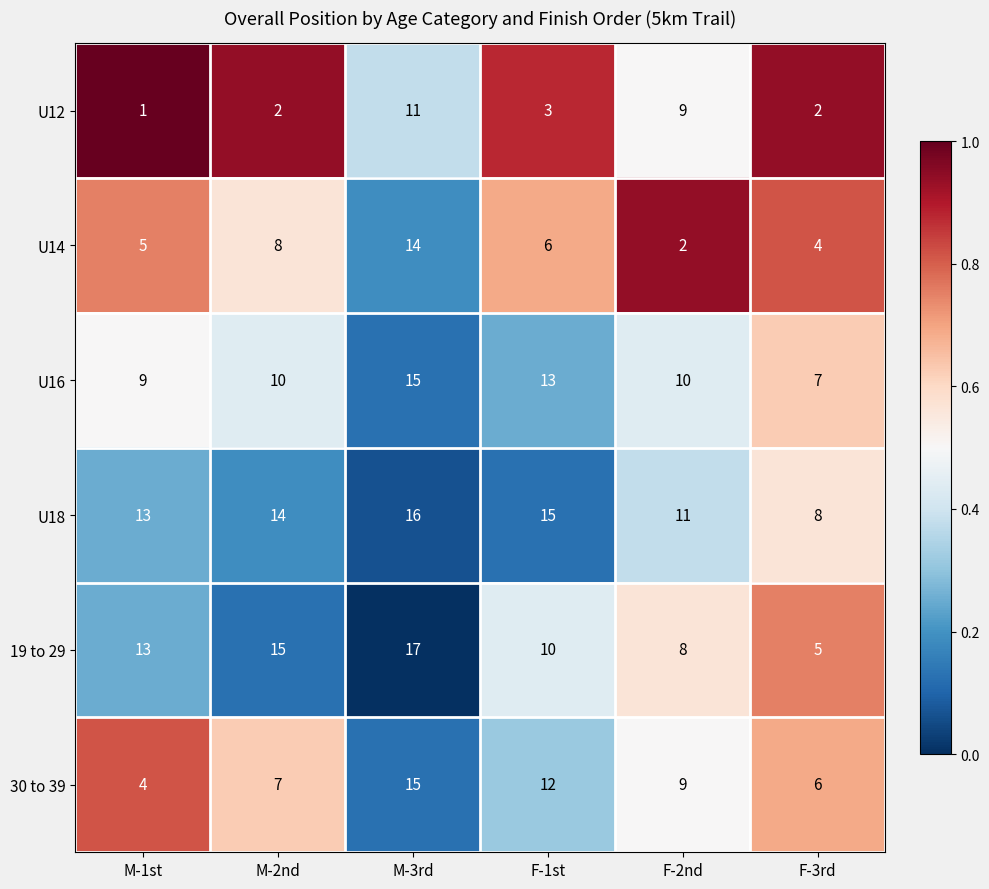

At which label is U12 closest to 6?

F-1st